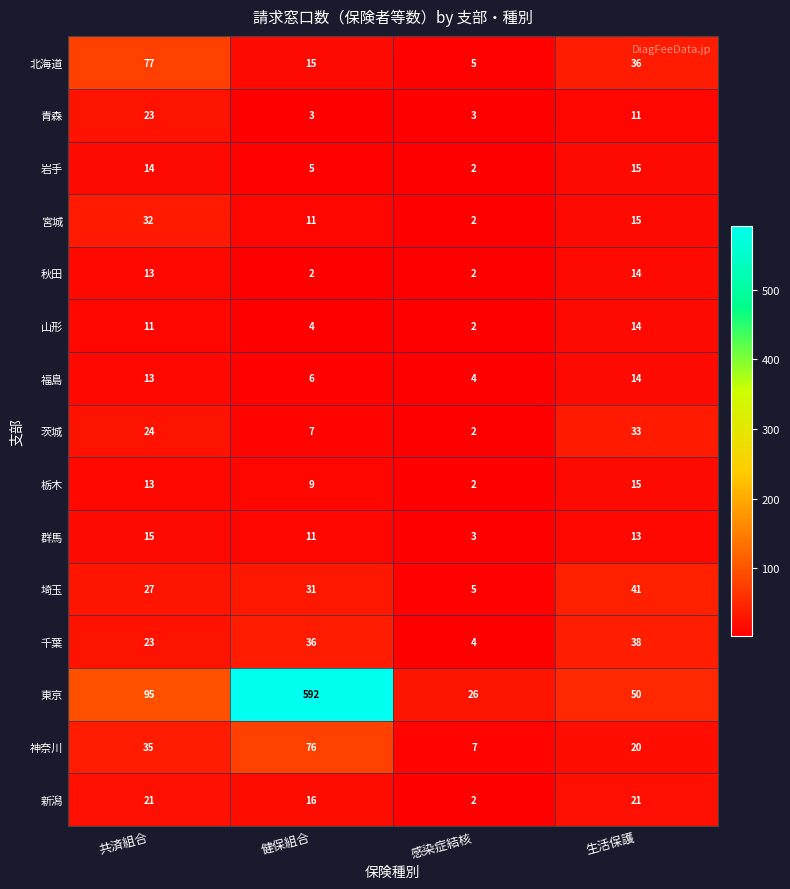

Rank the categories by 栃木 value from highest to lowest.

生活保護, 共済組合, 健保組合, 感染症結核